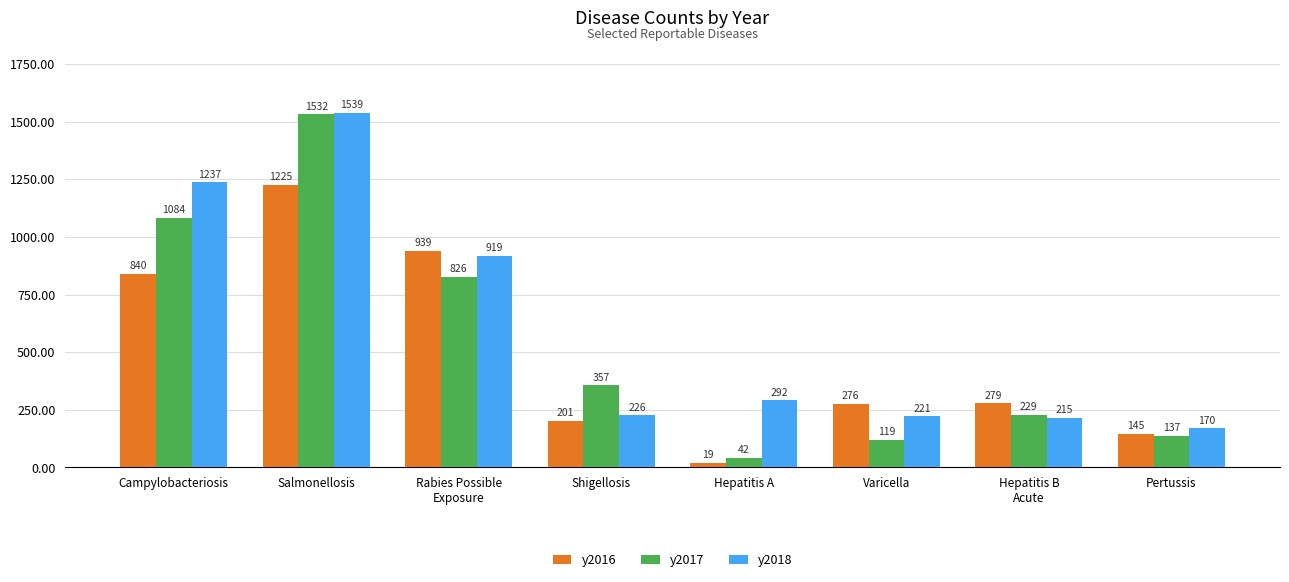

Reading right to left, what are all the values shown in this chart?

y2016: 145	279	276	19	201	939	1225	840
y2017: 137	229	119	42	357	826	1532	1084
y2018: 170	215	221	292	226	919	1539	1237